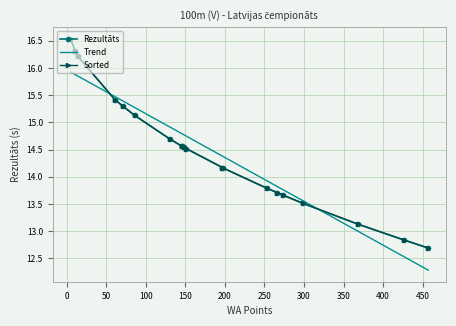

What is the minimum value for Trend?

12.3